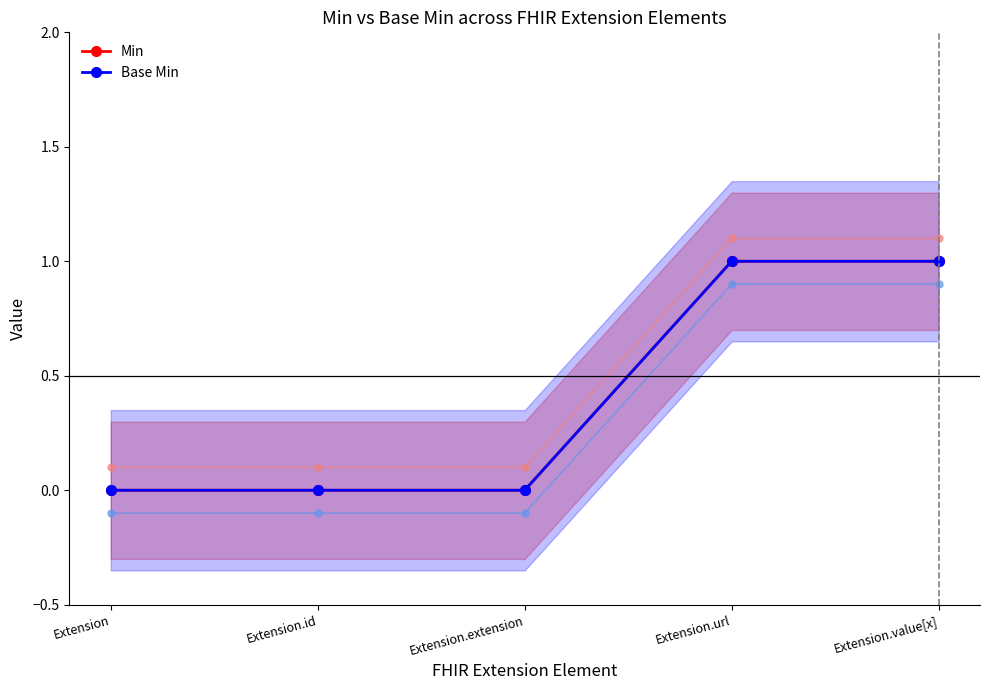

At which category is the sum across all series the highest?

Extension.url